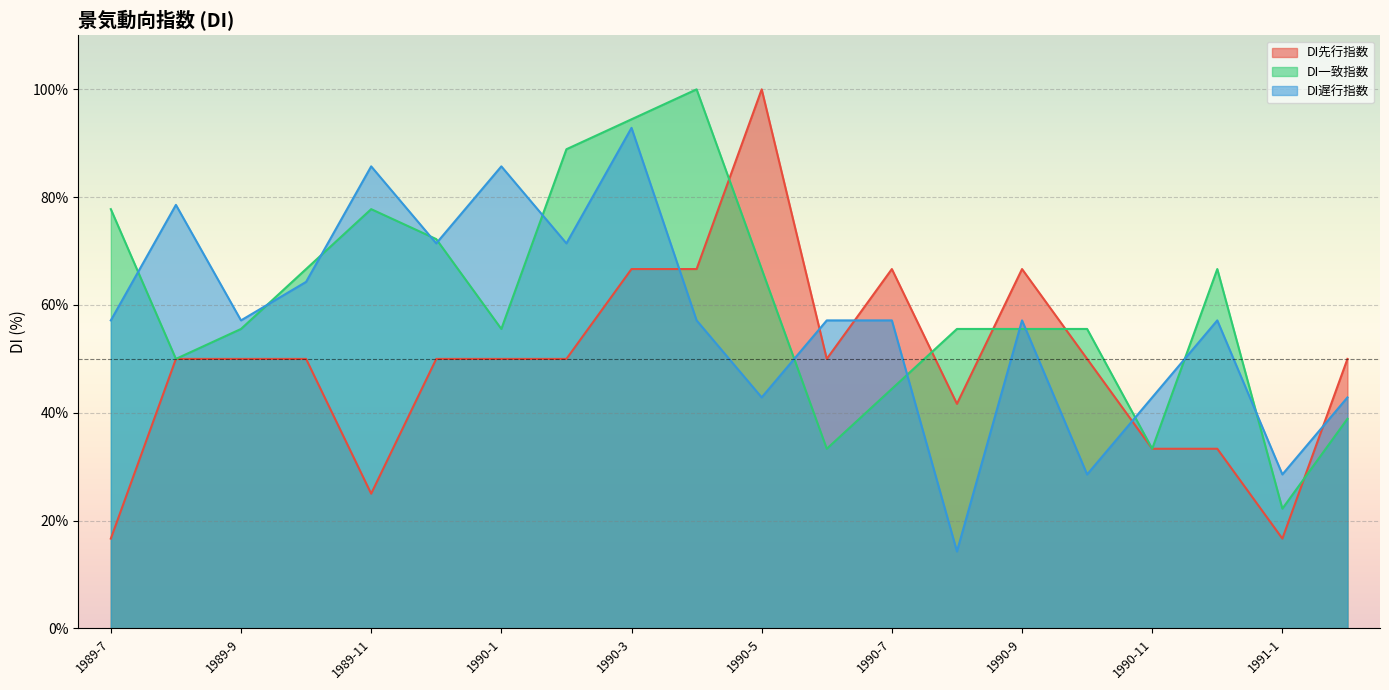

What is the difference between the maximum and minimum values in the DI遅行指数 series?

78.6